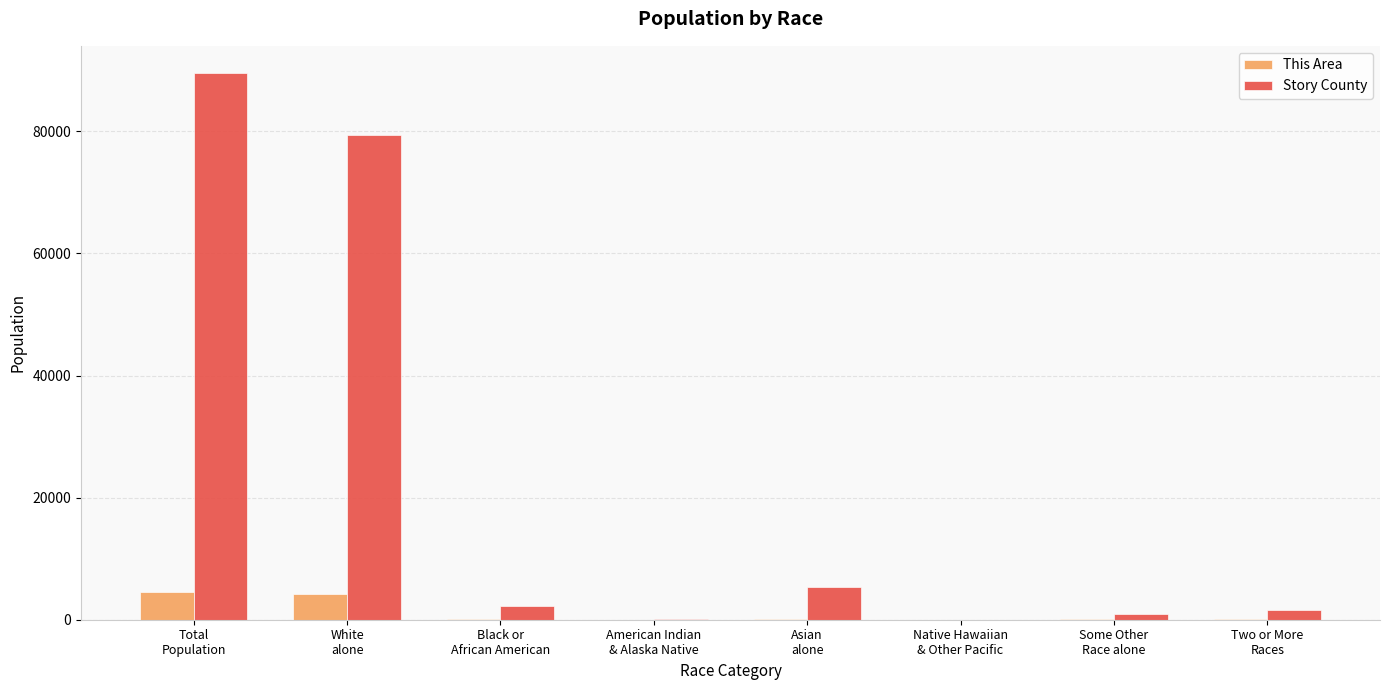

Where is Story County nearest to the value 44781?

White
alone